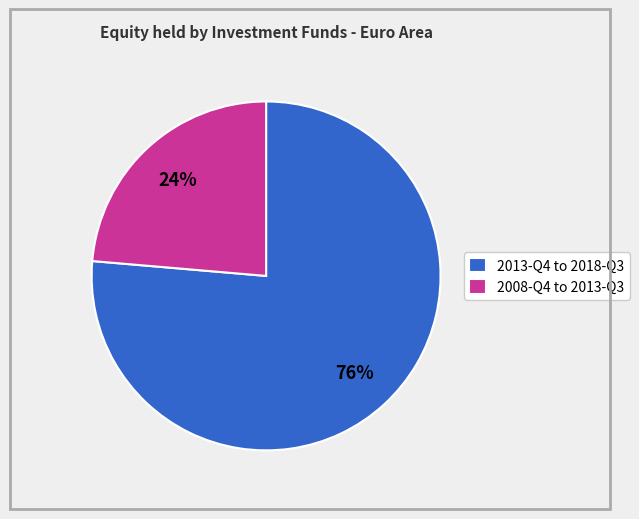

To the nearest percent, what is the average slice percentage?

50%